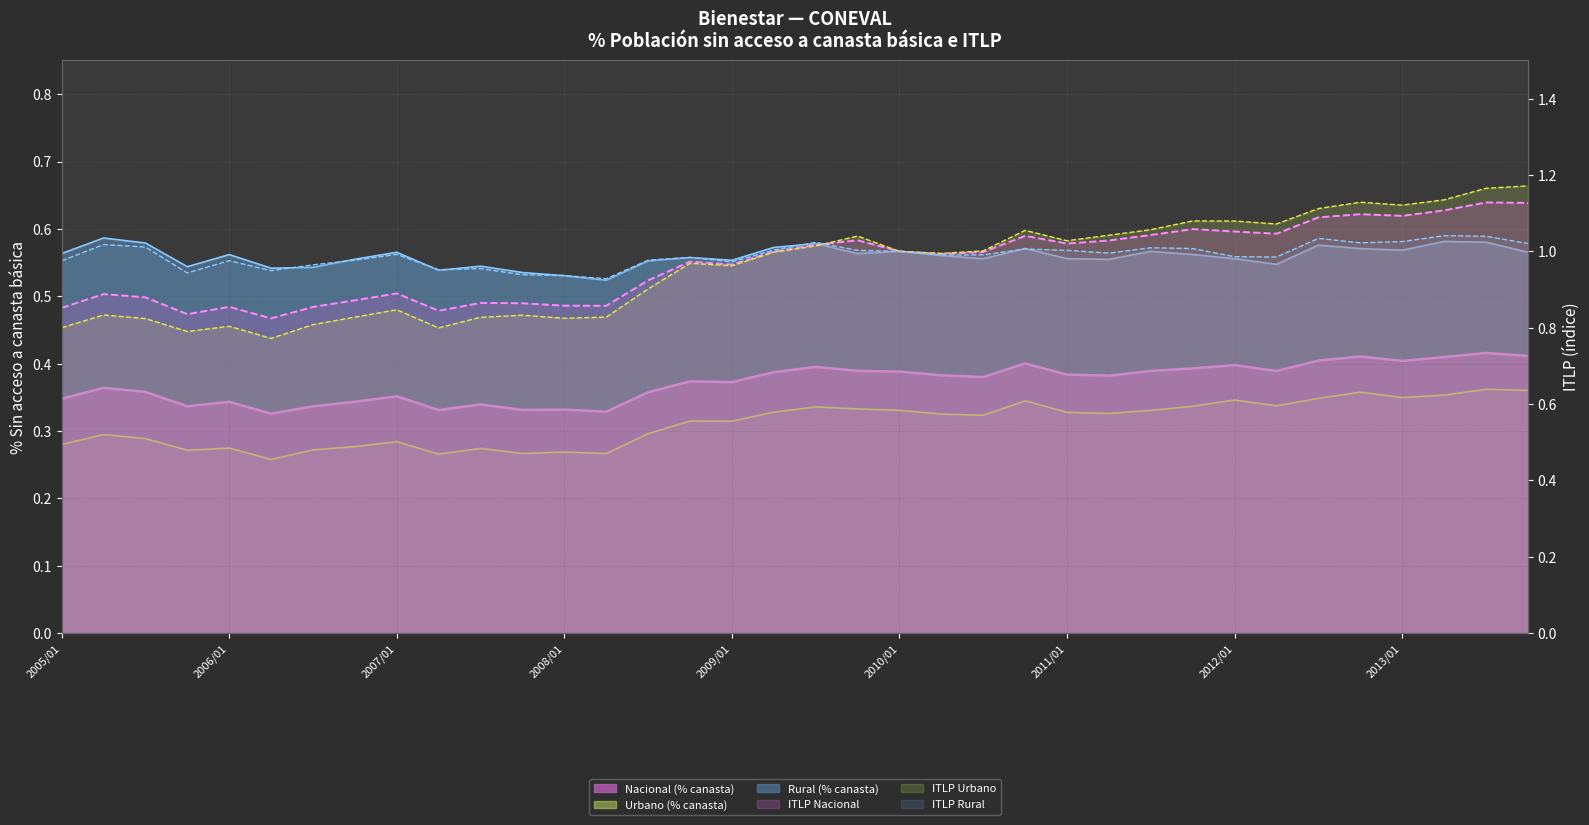

In ITLP Nac (línea), how many points are higher than both neighbors (excluding endpoints)?

10